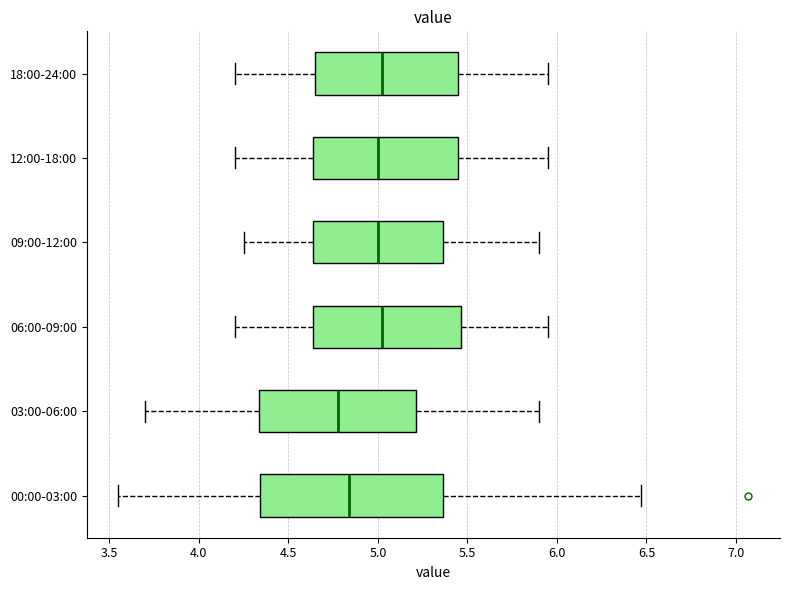

Which box is the widest, from its left edge to its right edge?

00:00-03:00